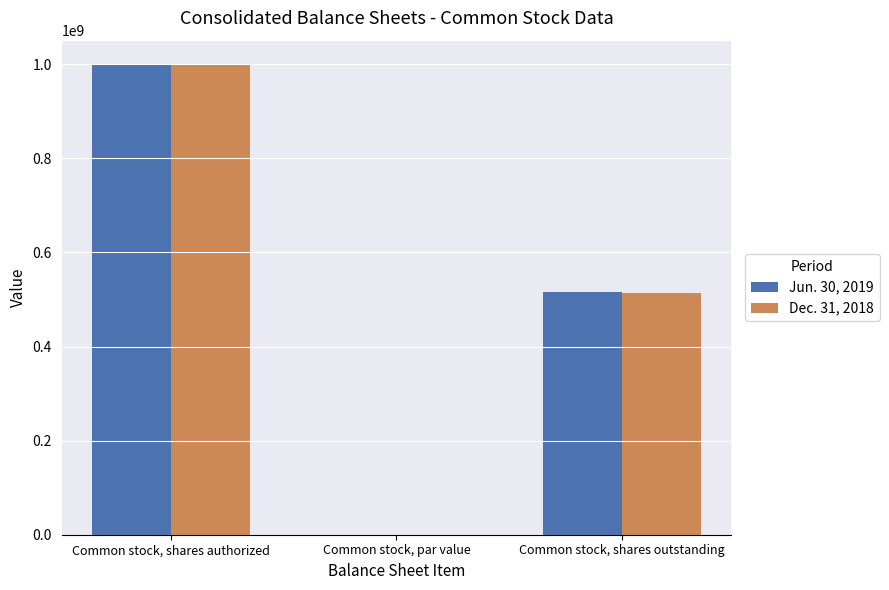

The Jun. 30, 2019 series shows 1000000000.0 at Common stock, shares authorized. True or false?

True